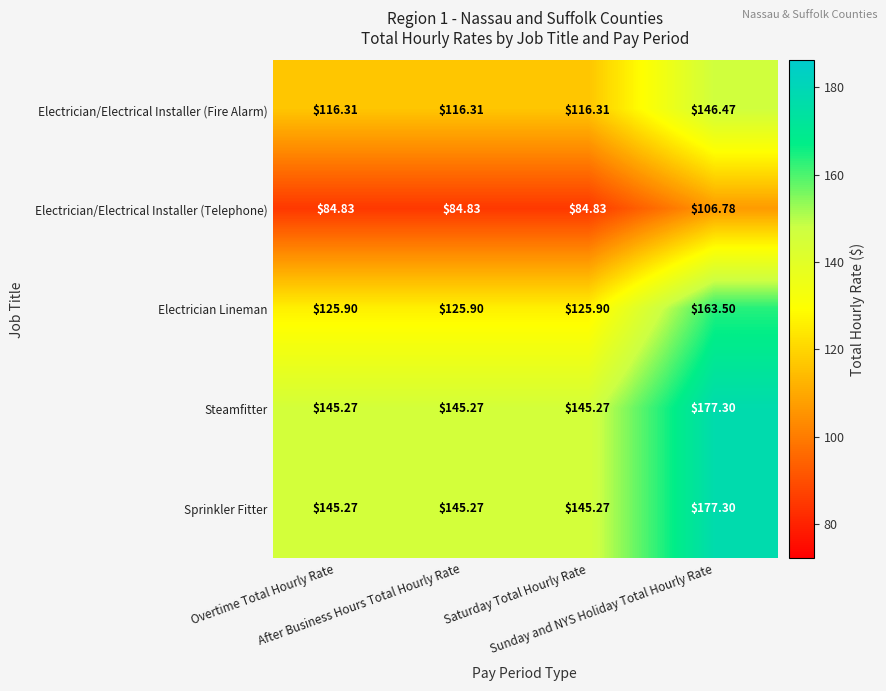

Which series has the widest spread of values?

Electrician Lineman